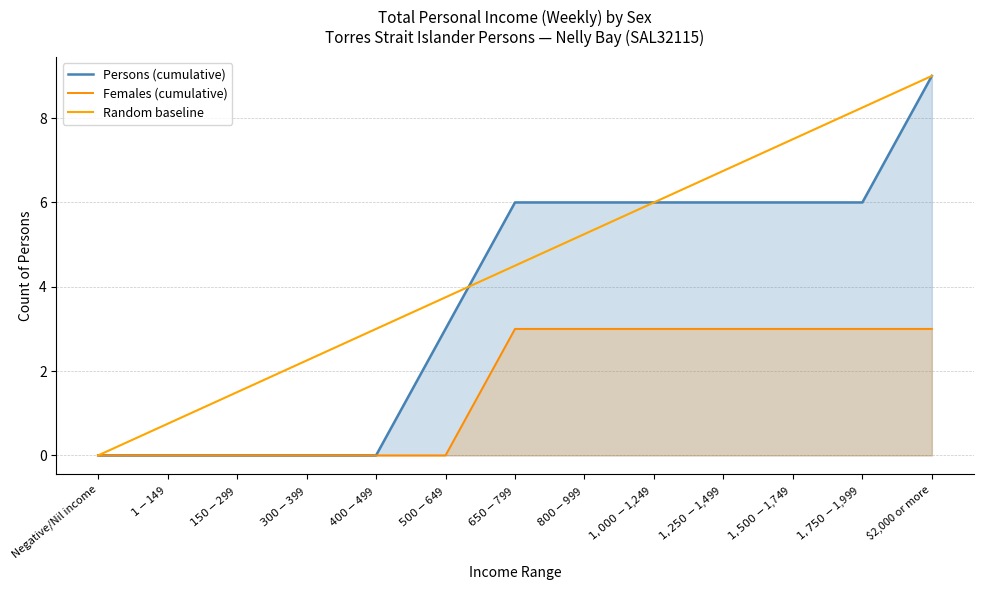

Which category has the lowest value in the Random baseline series?

Negative/Nil income